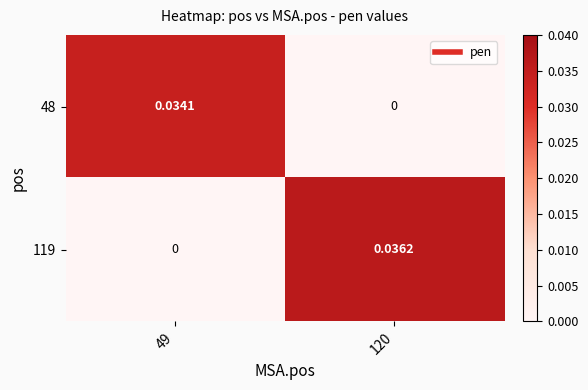

How many categories are shown in the chart?

2